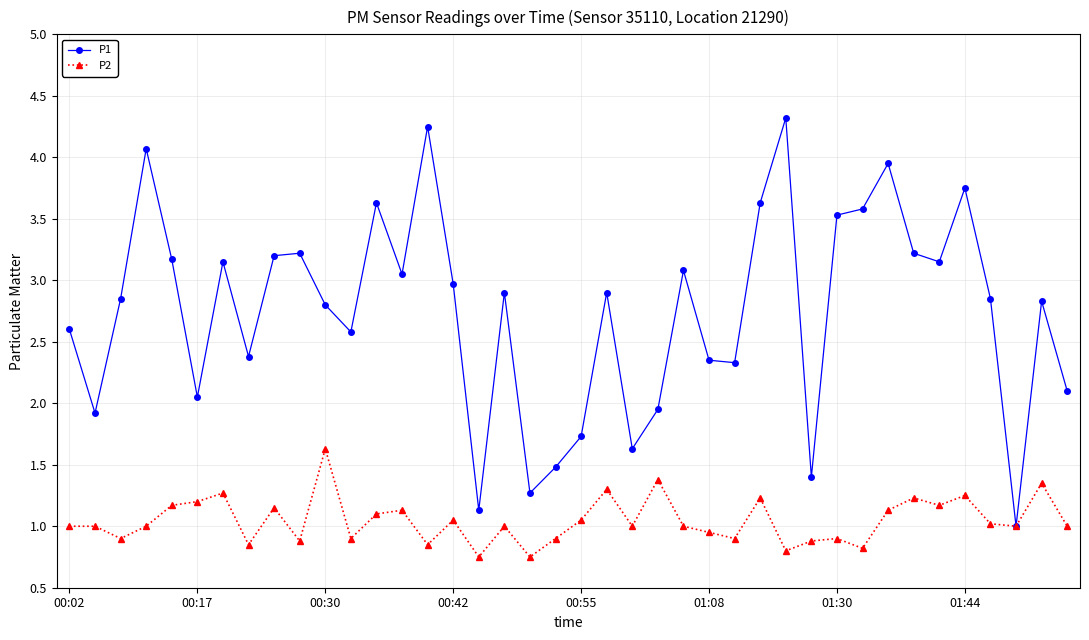

Rank the series by their average value, from highest to lowest.

P1, P2